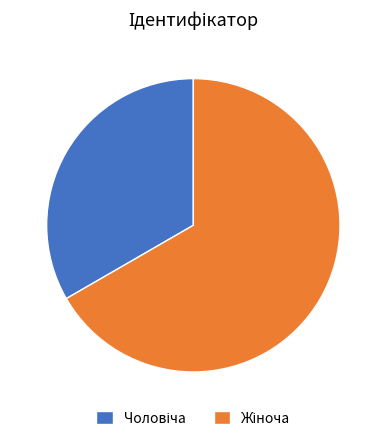

To the nearest percent, what percentage of the pie is Чоловіча?

33%